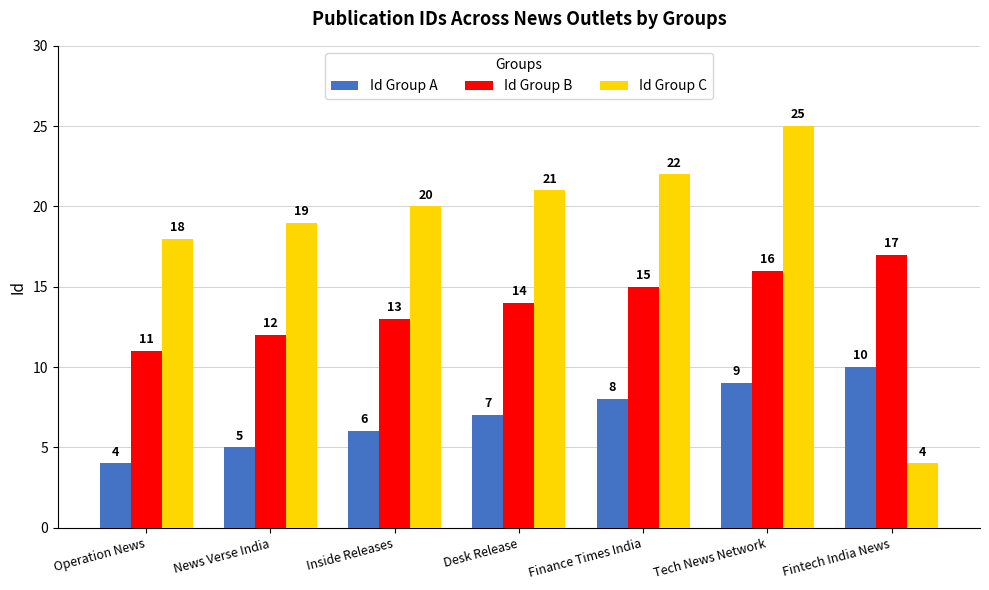

The Id Group C series shows 22 at Finance Times India. True or false?

True